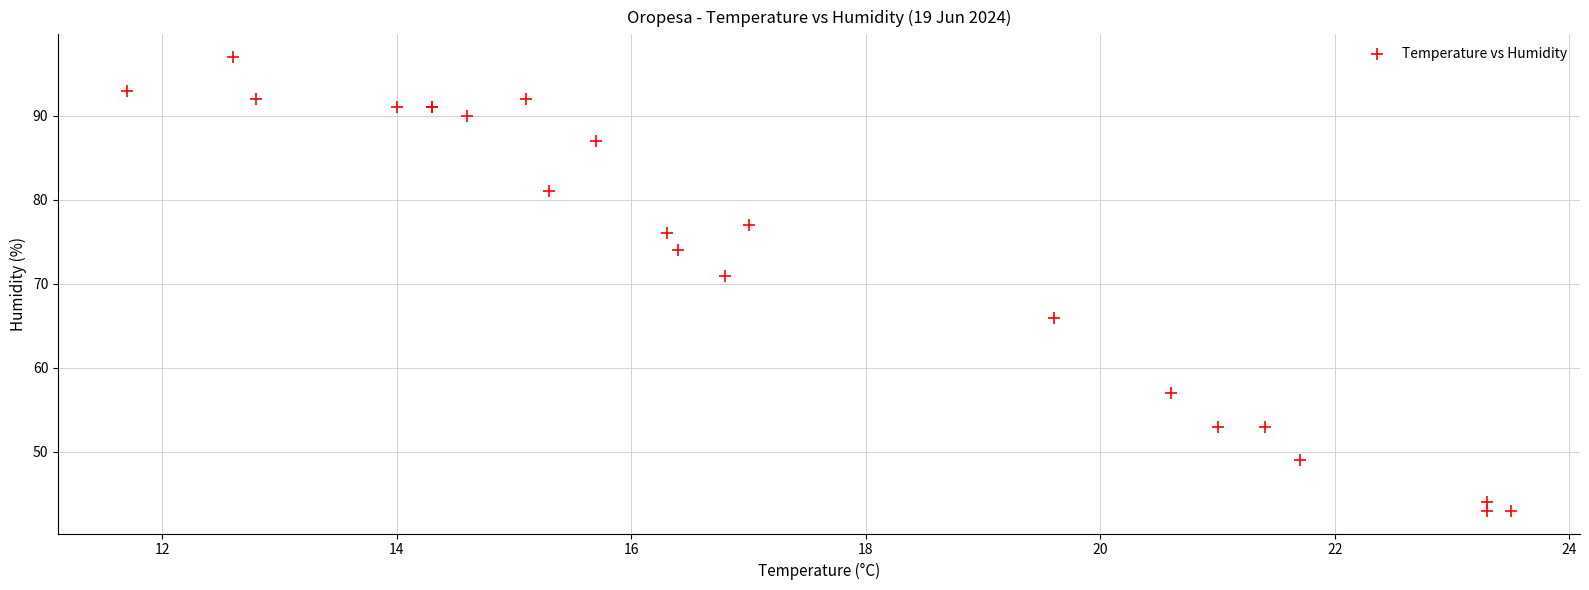

What Y value in the scatter plot is closest to 70?

71